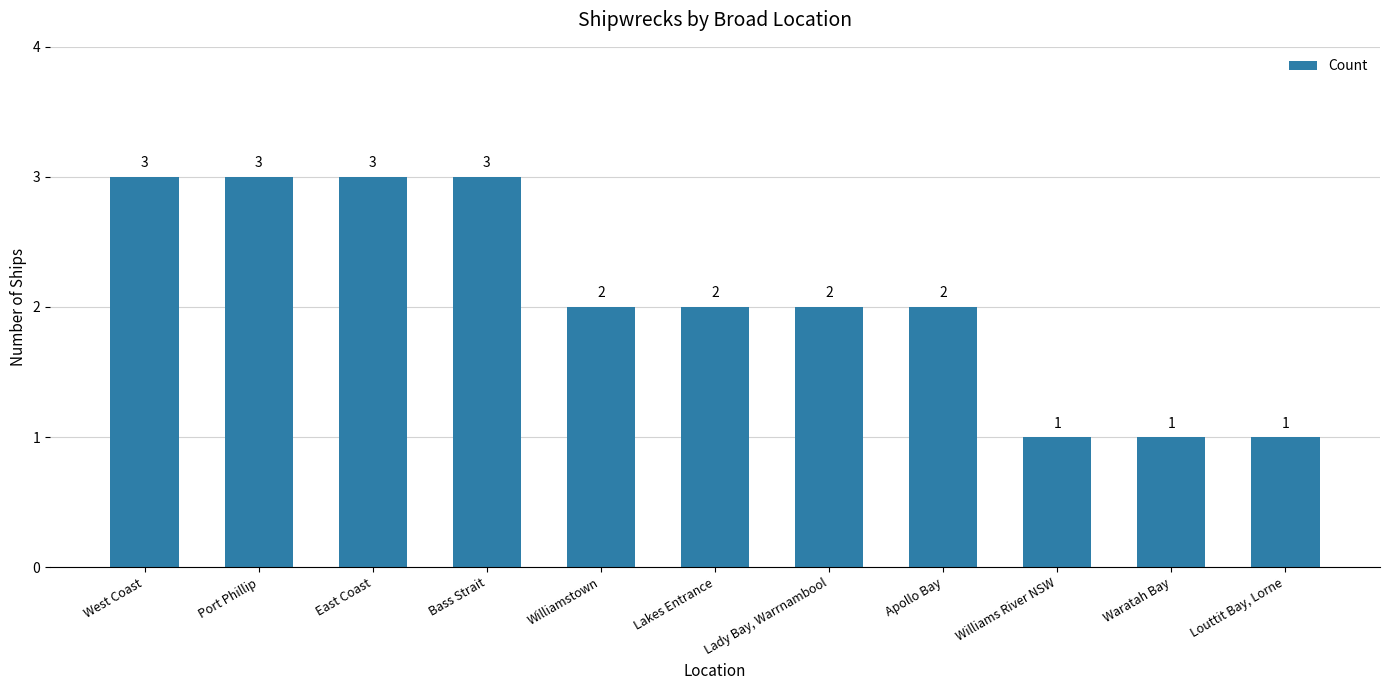

What is the average value?

2